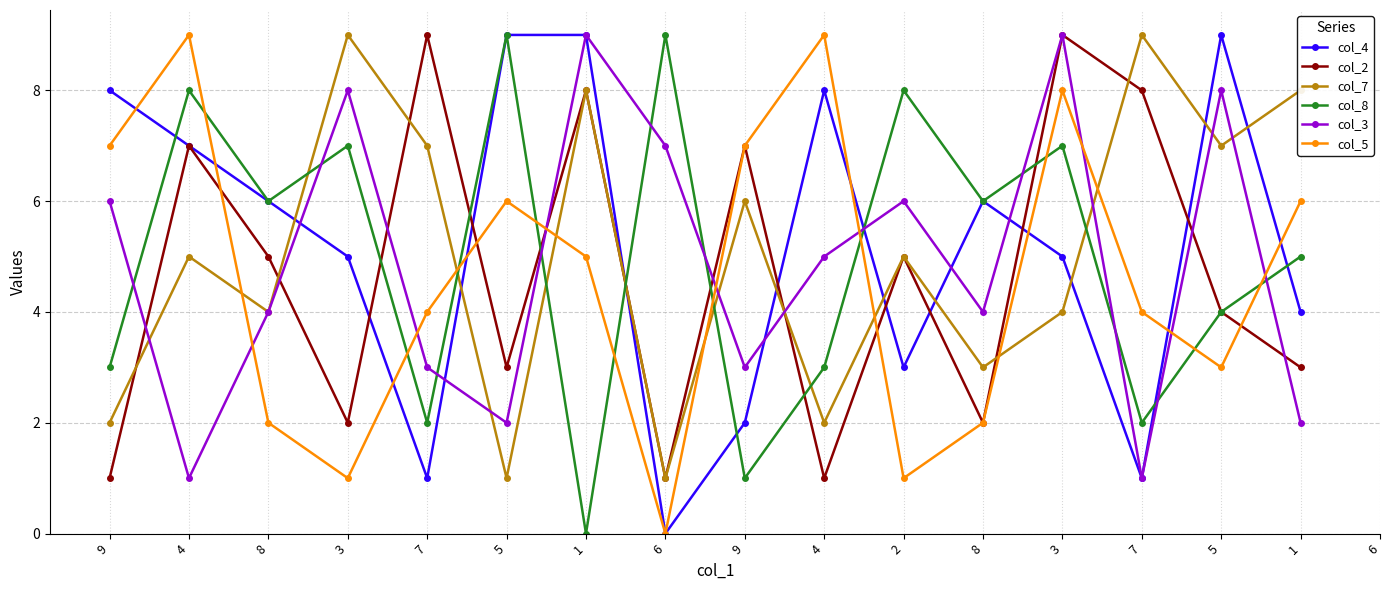

At which label does col_2 reach its minimum?

9